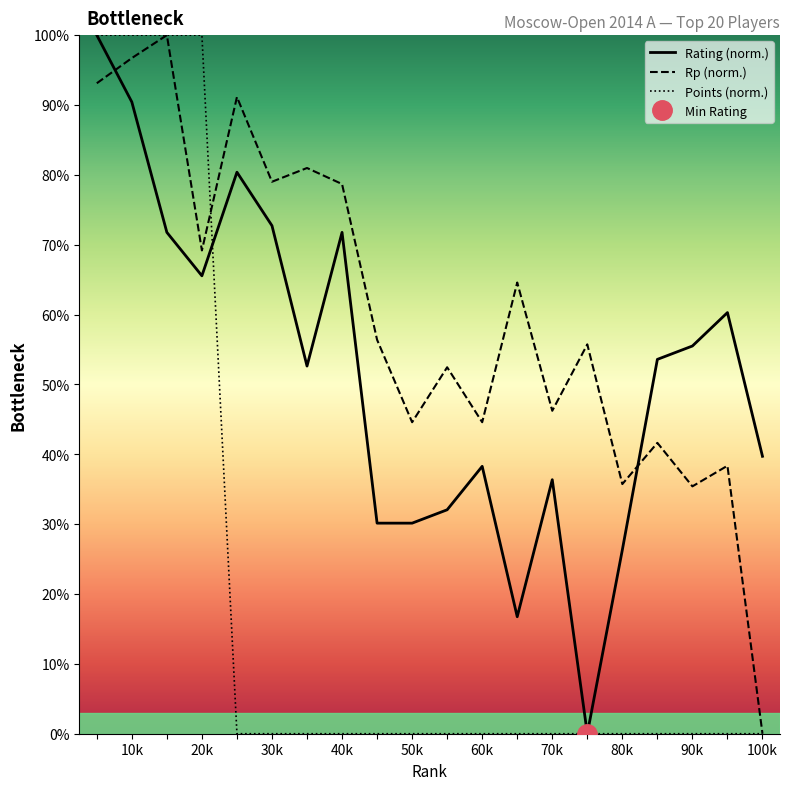

What is the sum of the Rp (norm.) values at 30k and 70k?

125.2